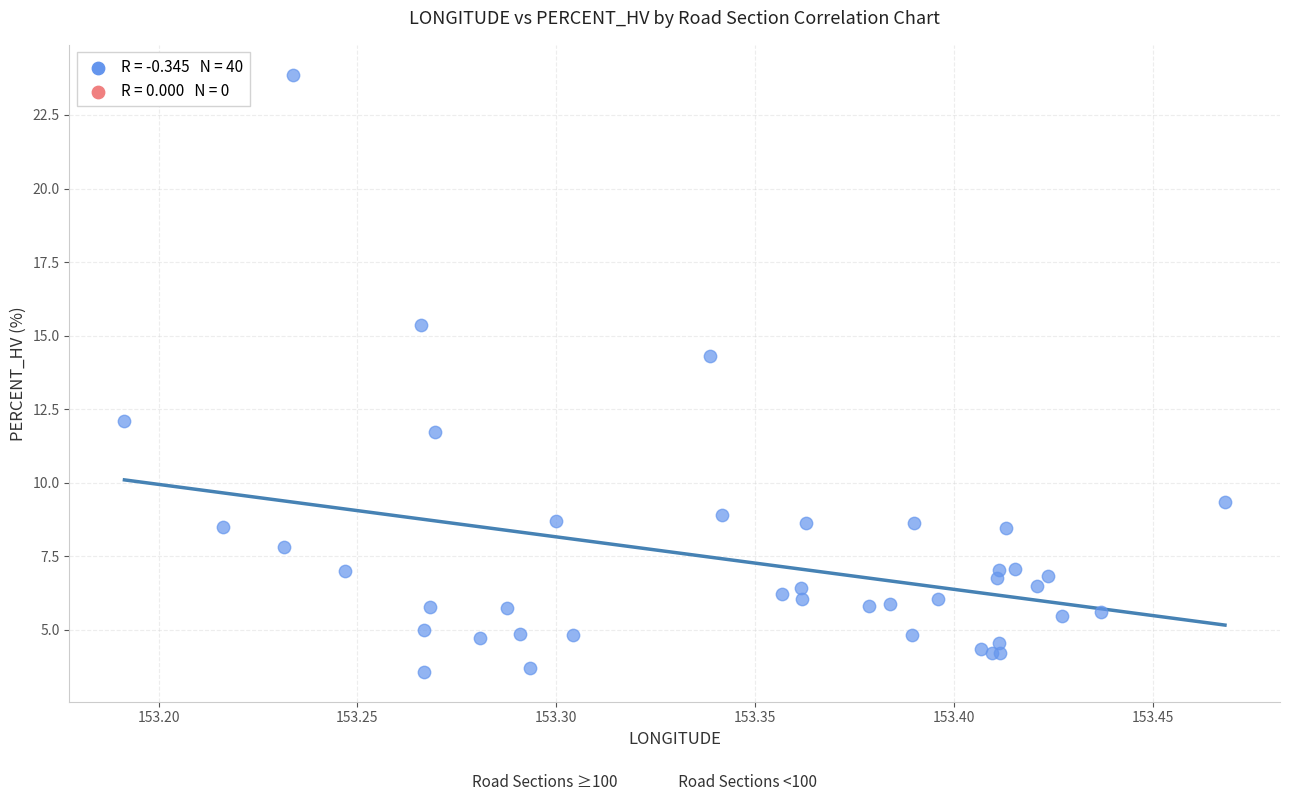

What Y value in the scatter plot is closest to 13?

12.1